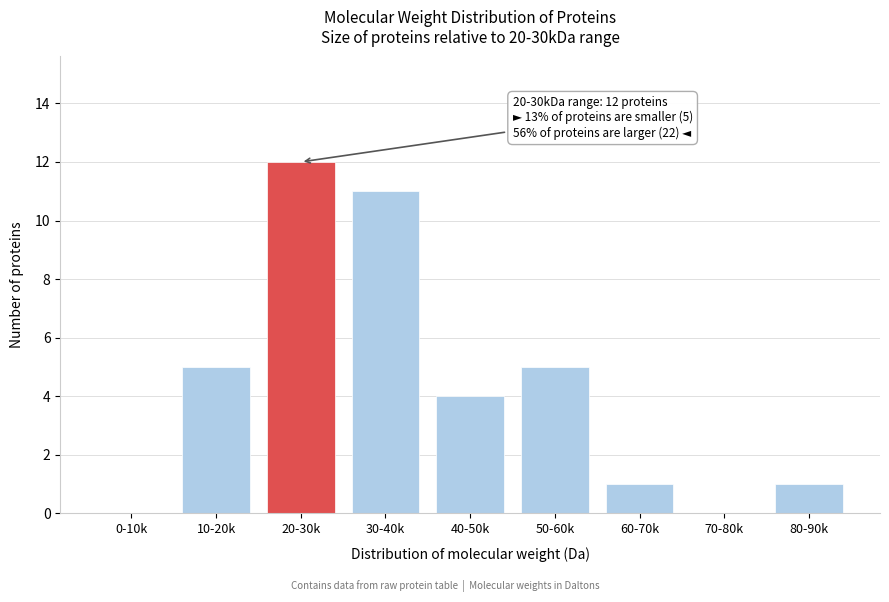

Reading left to right, transcribe all the data shown in this chart.

0-10k=0	10-20k=5	20-30k=12	30-40k=11	40-50k=4	50-60k=5	60-70k=1	70-80k=0	80-90k=1